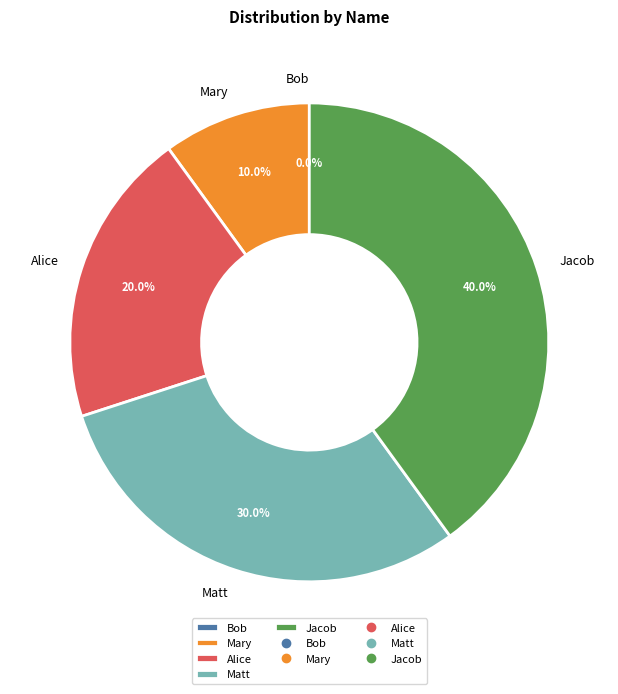

To the nearest percent, what percentage of the pie is Matt?

30%